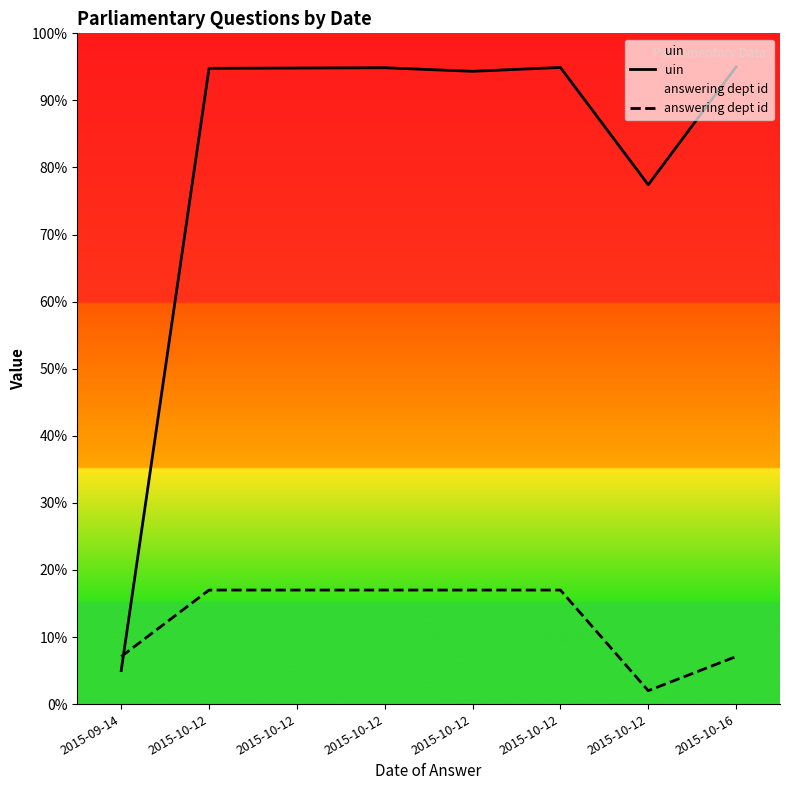

Rank the series by their maximum value, from highest to lowest.

uin, answering dept id